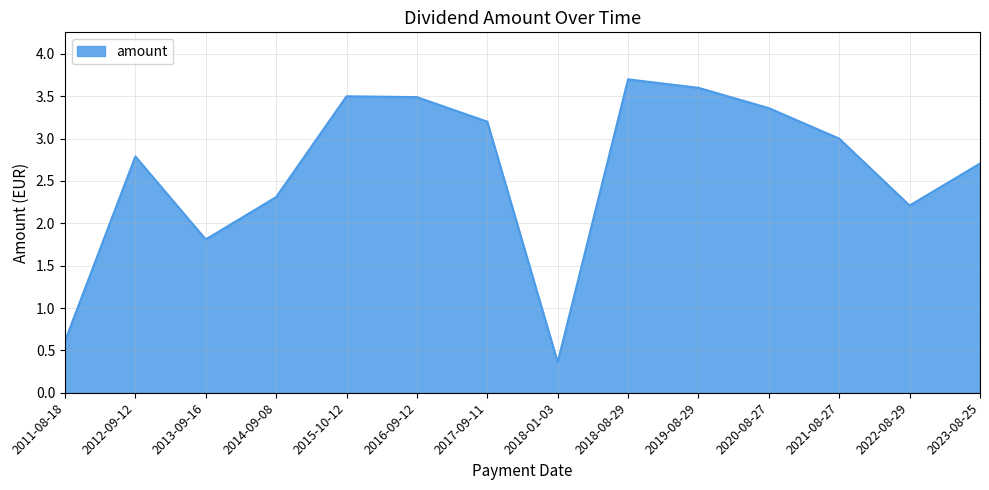

What is the greatest value displayed?

3.7